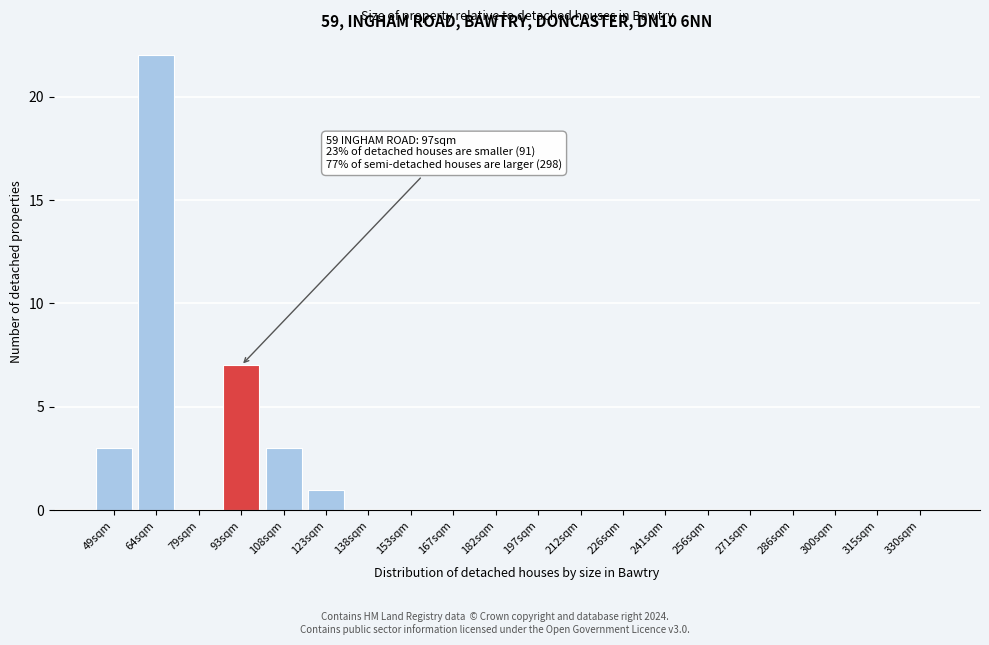

Reading right to left, what are all the values shown in this chart?

330sqm=0	315sqm=0	300sqm=0	286sqm=0	271sqm=0	256sqm=0	241sqm=0	226sqm=0	212sqm=0	197sqm=0	182sqm=0	167sqm=0	153sqm=0	138sqm=0	123sqm=1	108sqm=3	93sqm=7	79sqm=0	64sqm=22	49sqm=3